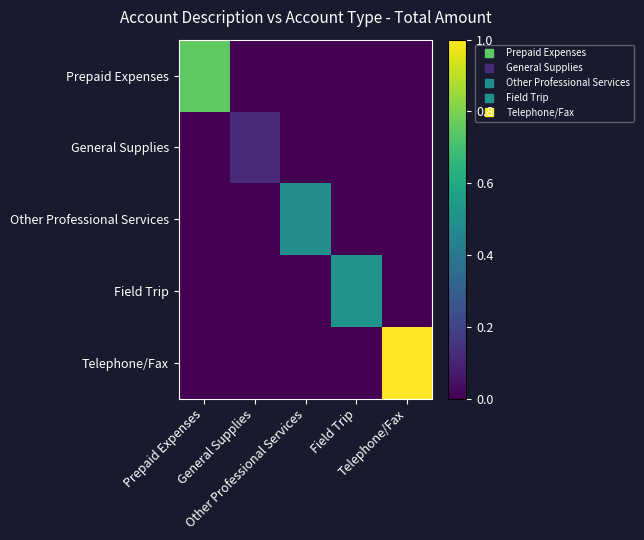

Which series has the largest total across all categories?

Telephone/Fax